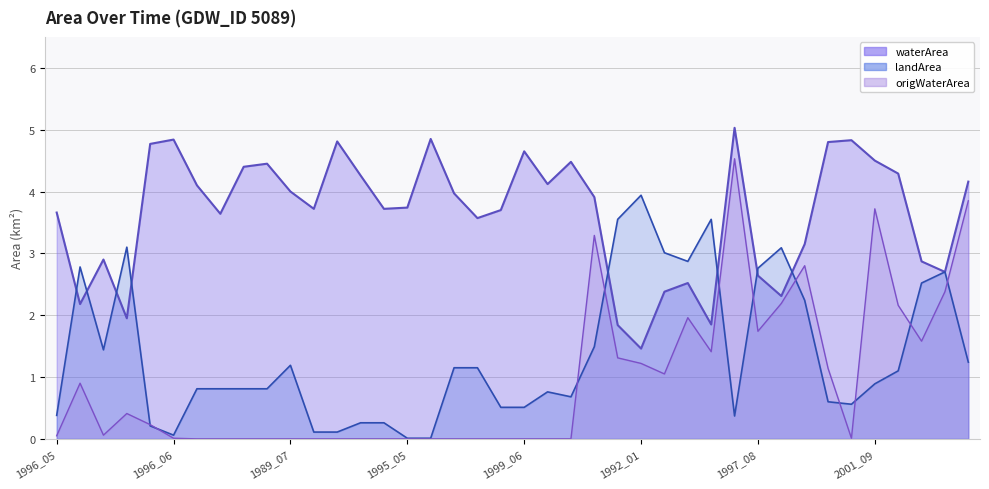

Rank the series by their maximum value, from highest to lowest.

waterArea_line, origWaterArea_line, landArea_line